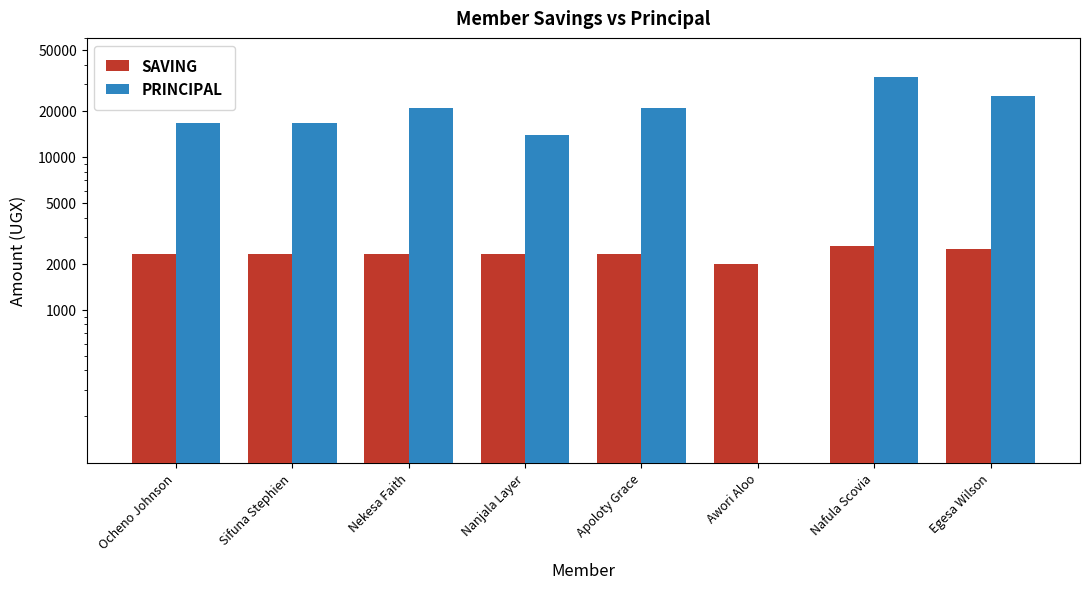

How many groups of bars are there?

8